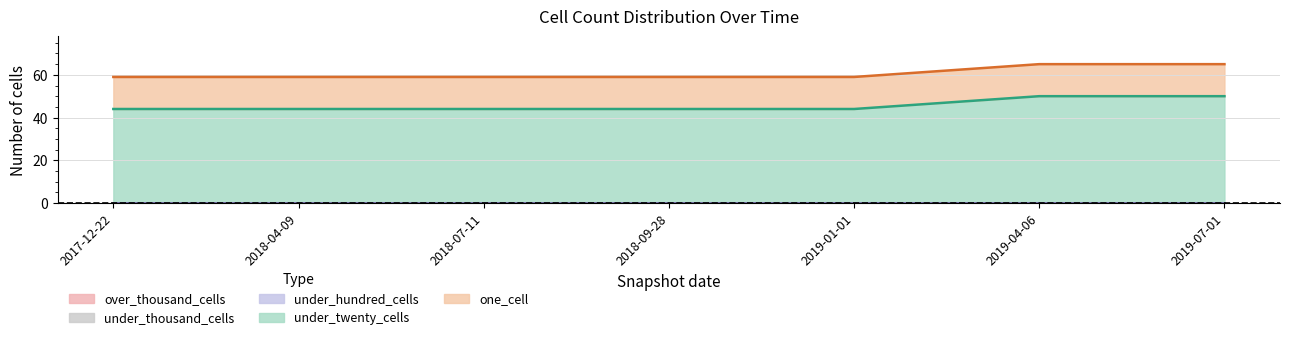

Does the chart have visible grid lines?

Yes